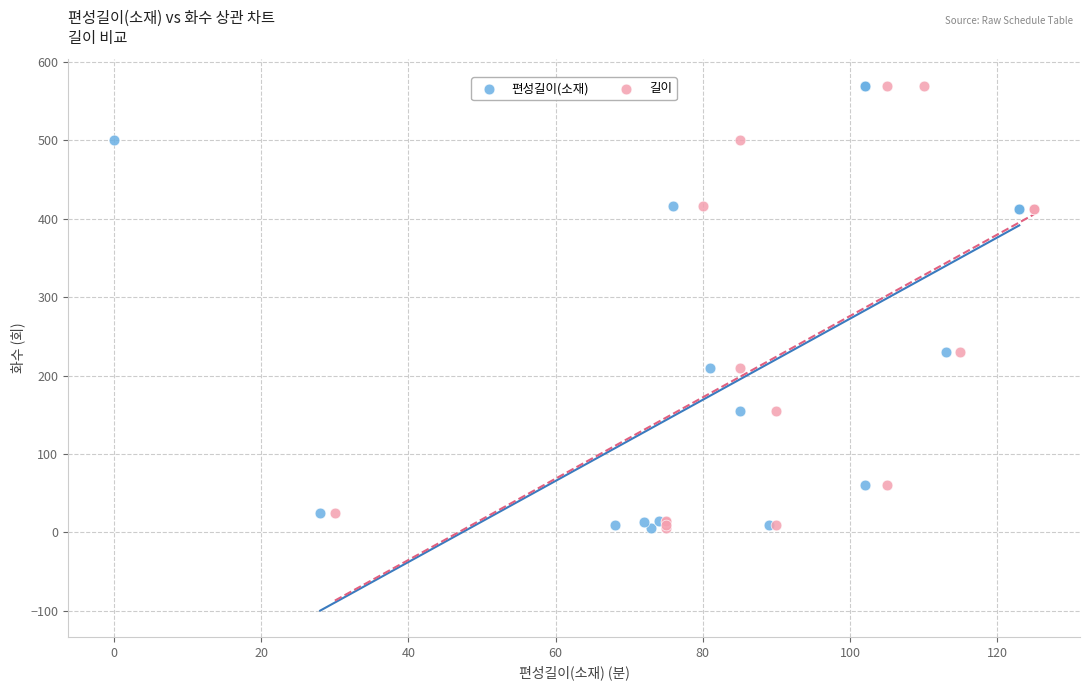

What are all the series names shown in the legend?

편성길이(소재), 길이